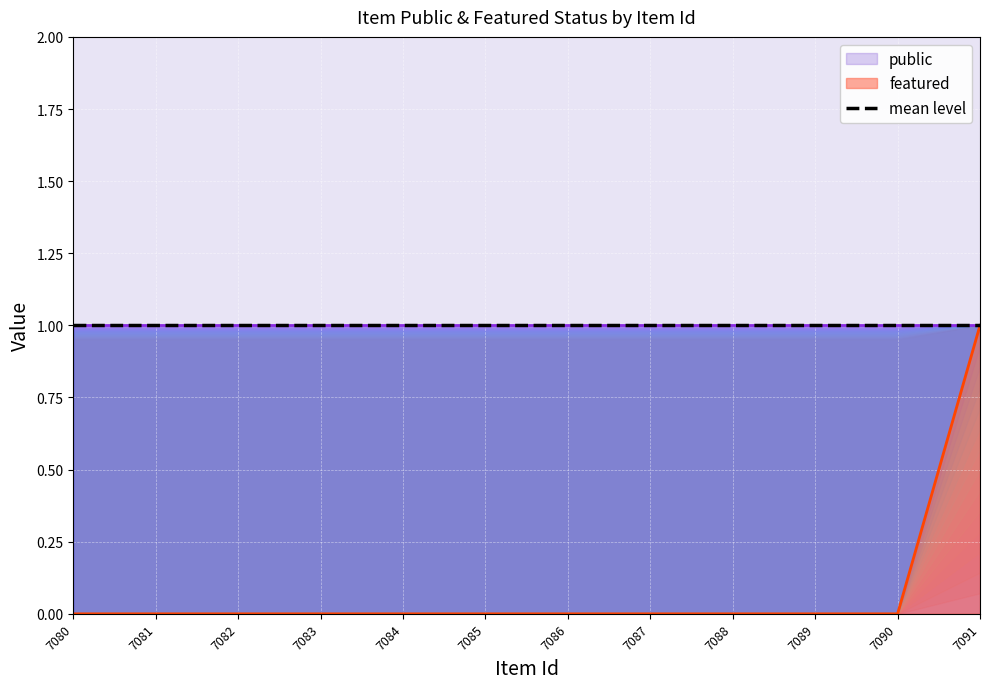

True or false: the data shows 0 at 7085.

True